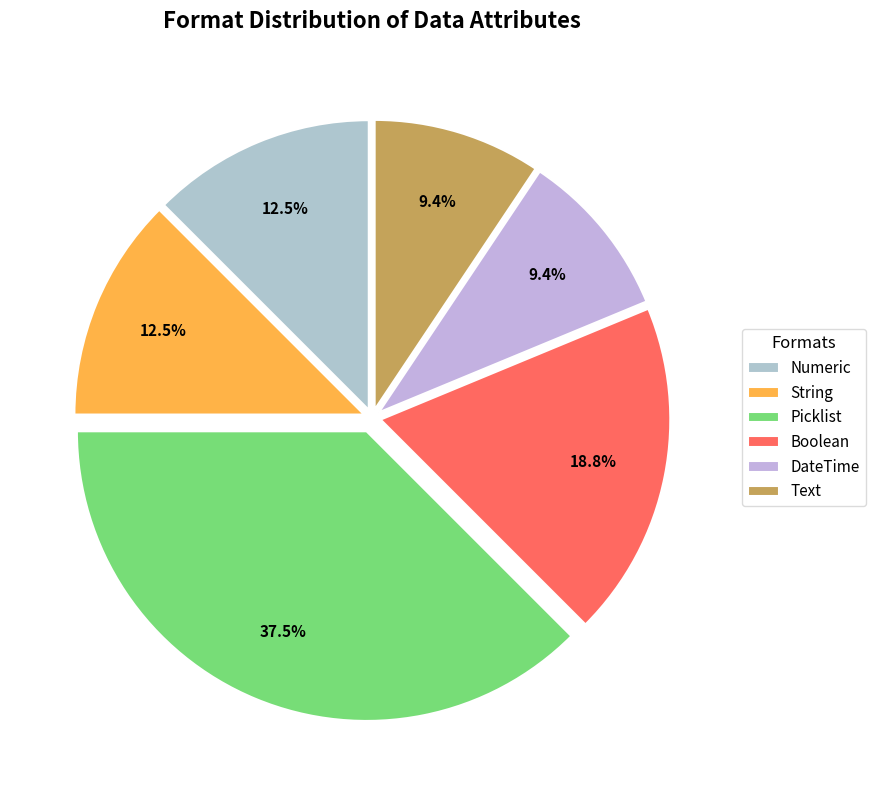

Which has a higher value, Boolean or Numeric?

Boolean